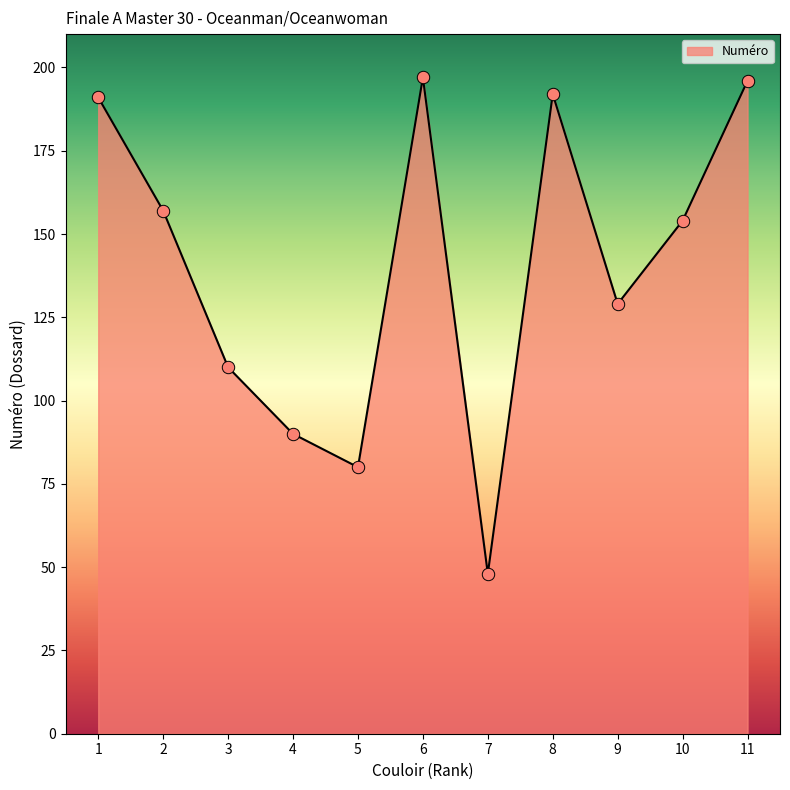

What is the ratio of the value at 11 to the value at 2?

1.2